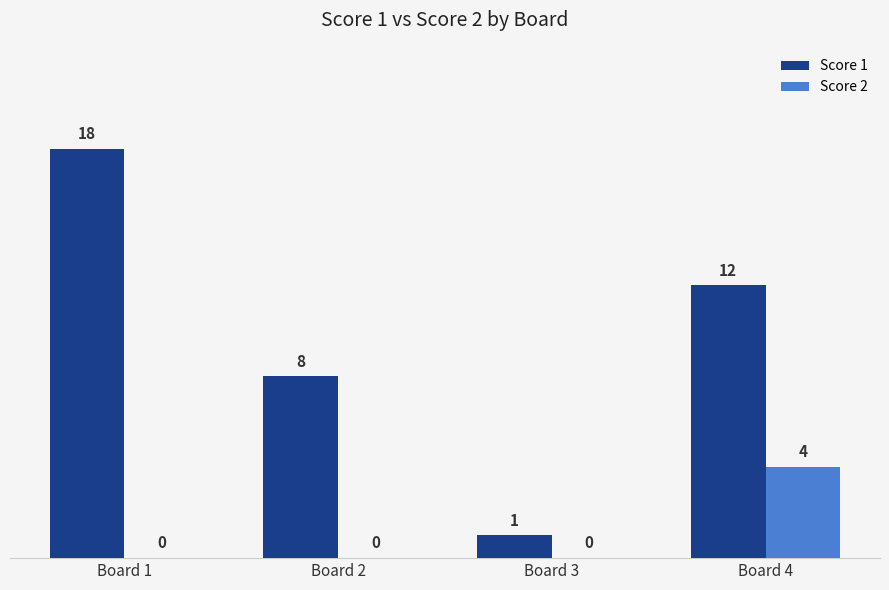

What is the sum of all Score 2 values?

4